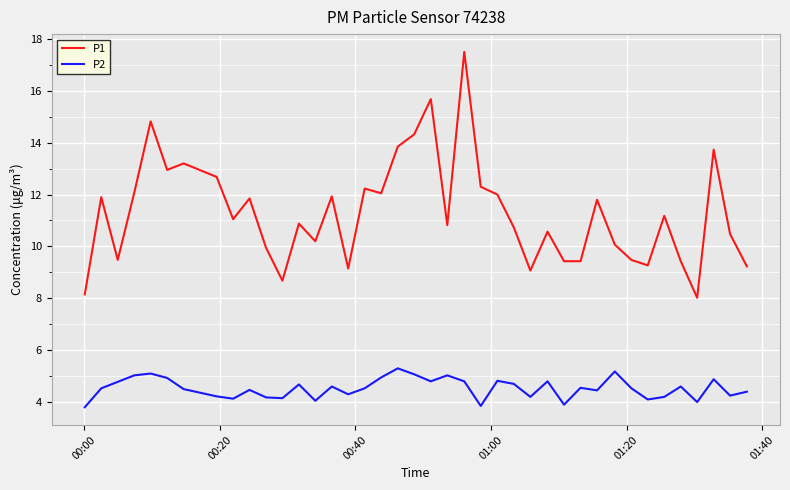

List the series in order of their peak value, lowest first.

P2, P1